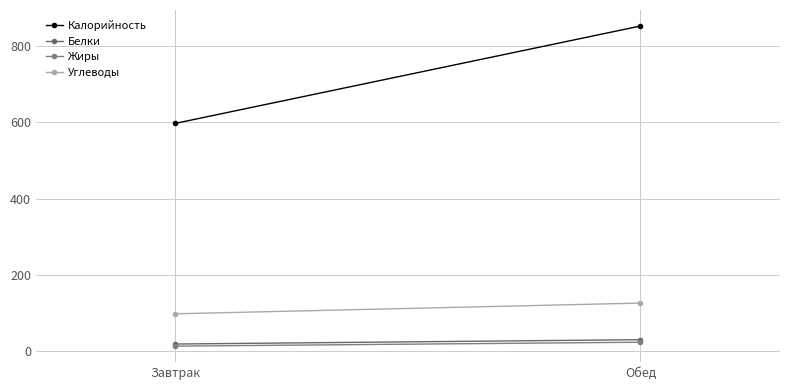

What is the maximum value for Калорийность?

852.3